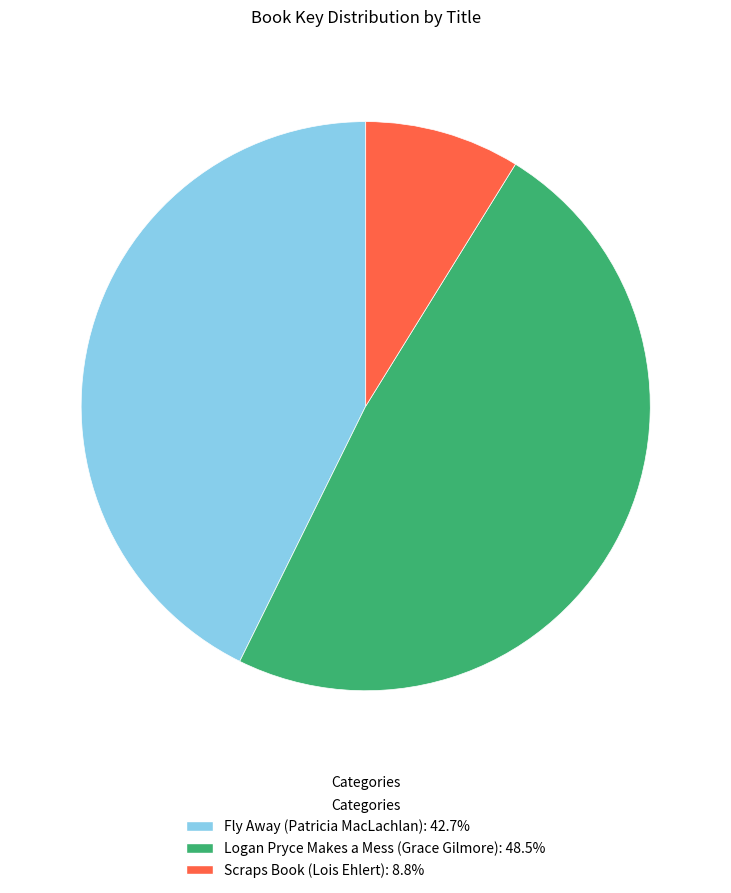

How many slices are in this pie chart?

3